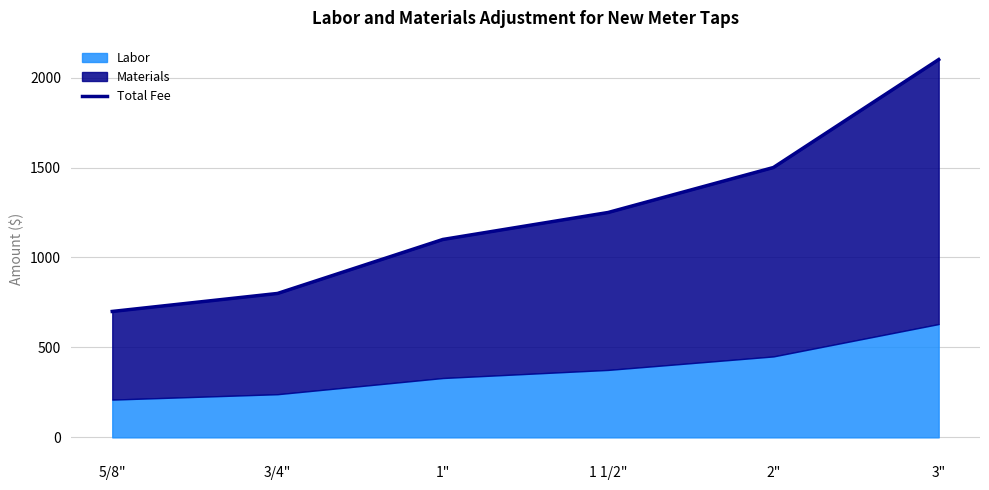

What is the value of the 1st point from the left?

700